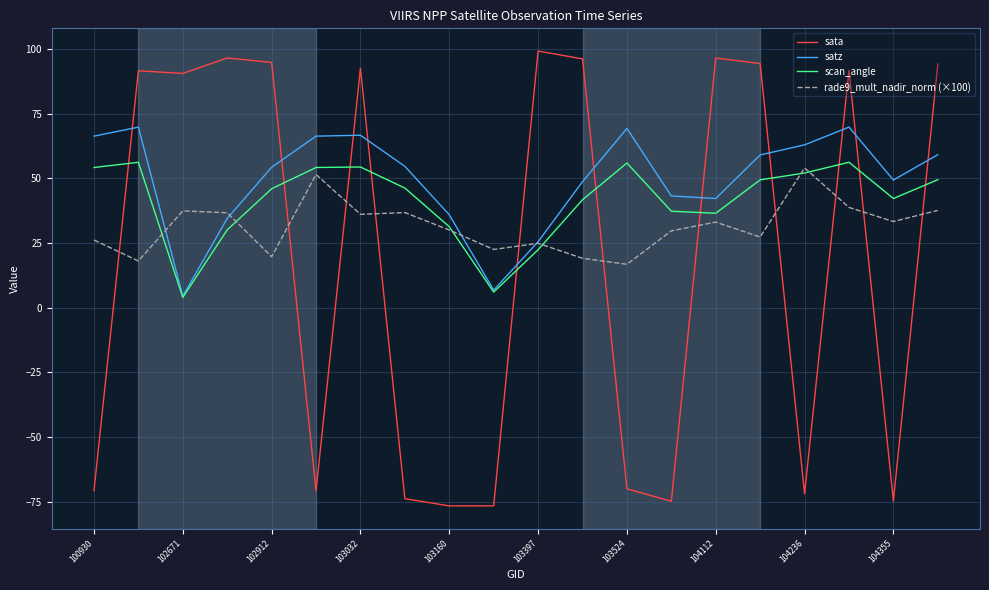

True or false: satz and sata cross at least once.

True